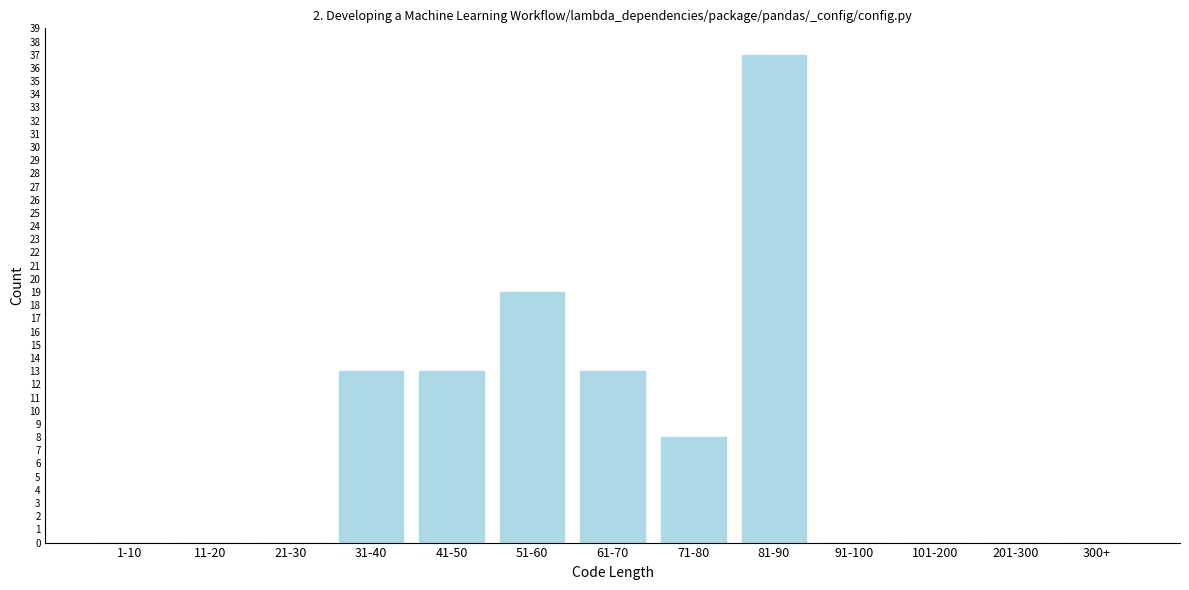

Reading left to right, list all the values displayed in this chart.

1-10=0	11-20=0	21-30=0	31-40=13	41-50=13	51-60=19	61-70=13	71-80=8	81-90=37	91-100=0	101-200=0	201-300=0	300+=0